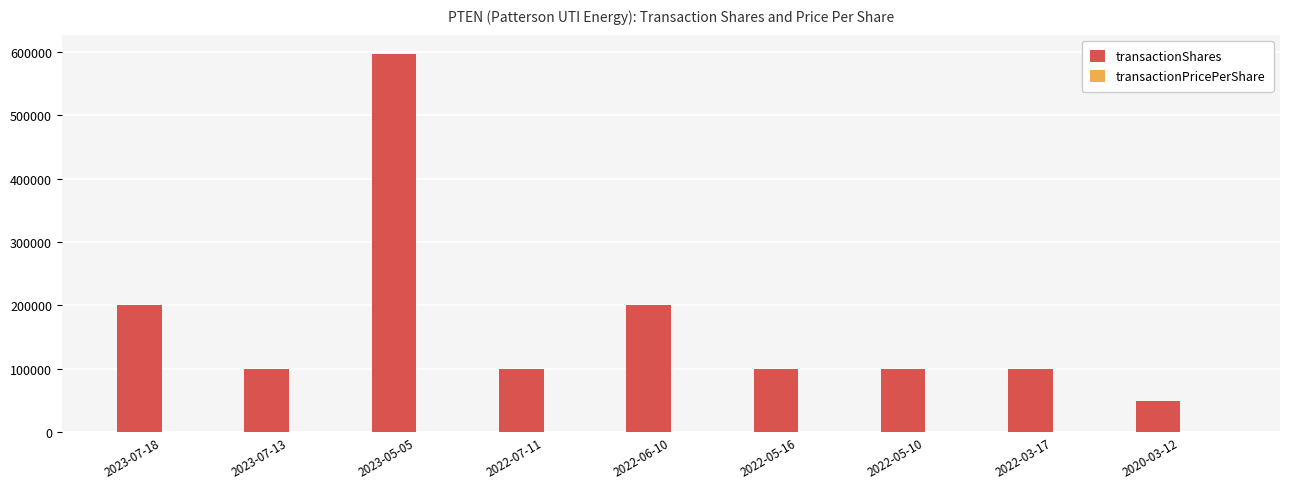

The value of transactionShares at 2022-05-10 is 56055.3. True or false?

False